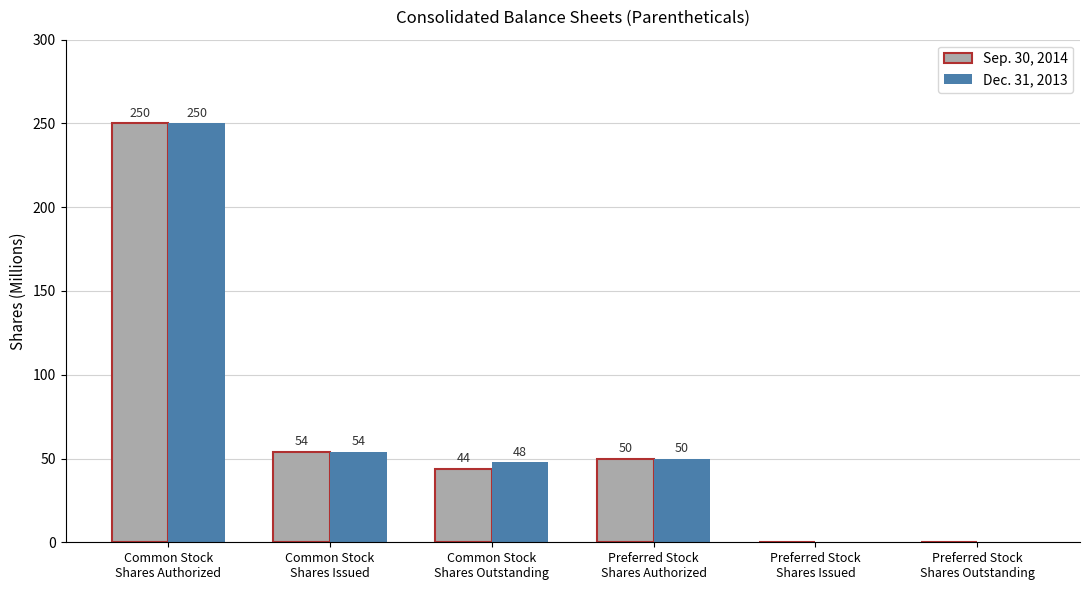

Which series has the largest total across all categories?

Dec. 31, 2013